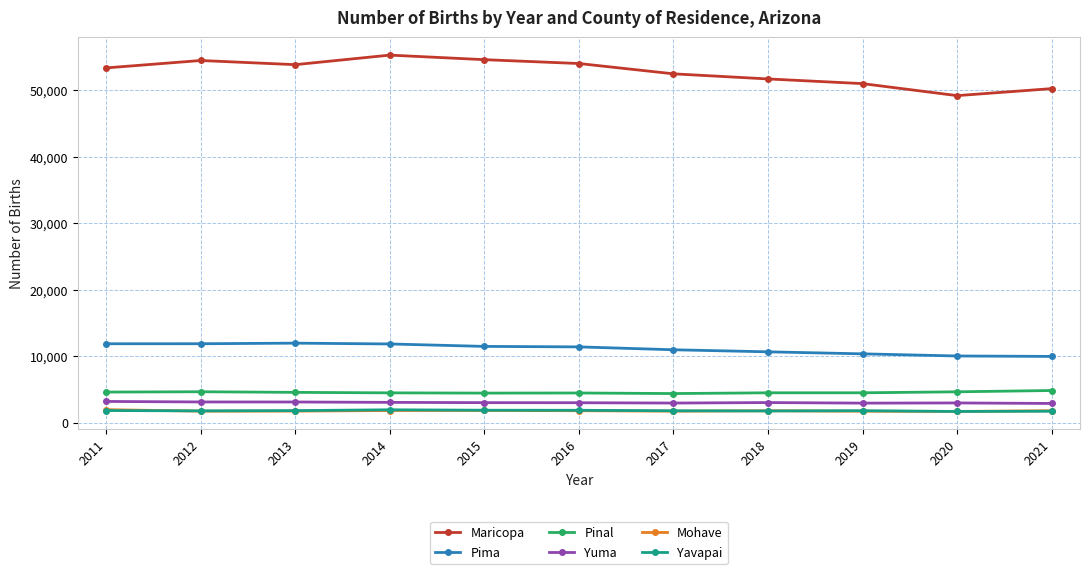

What is the value of the Pinal point at the 5th from the left?

4454